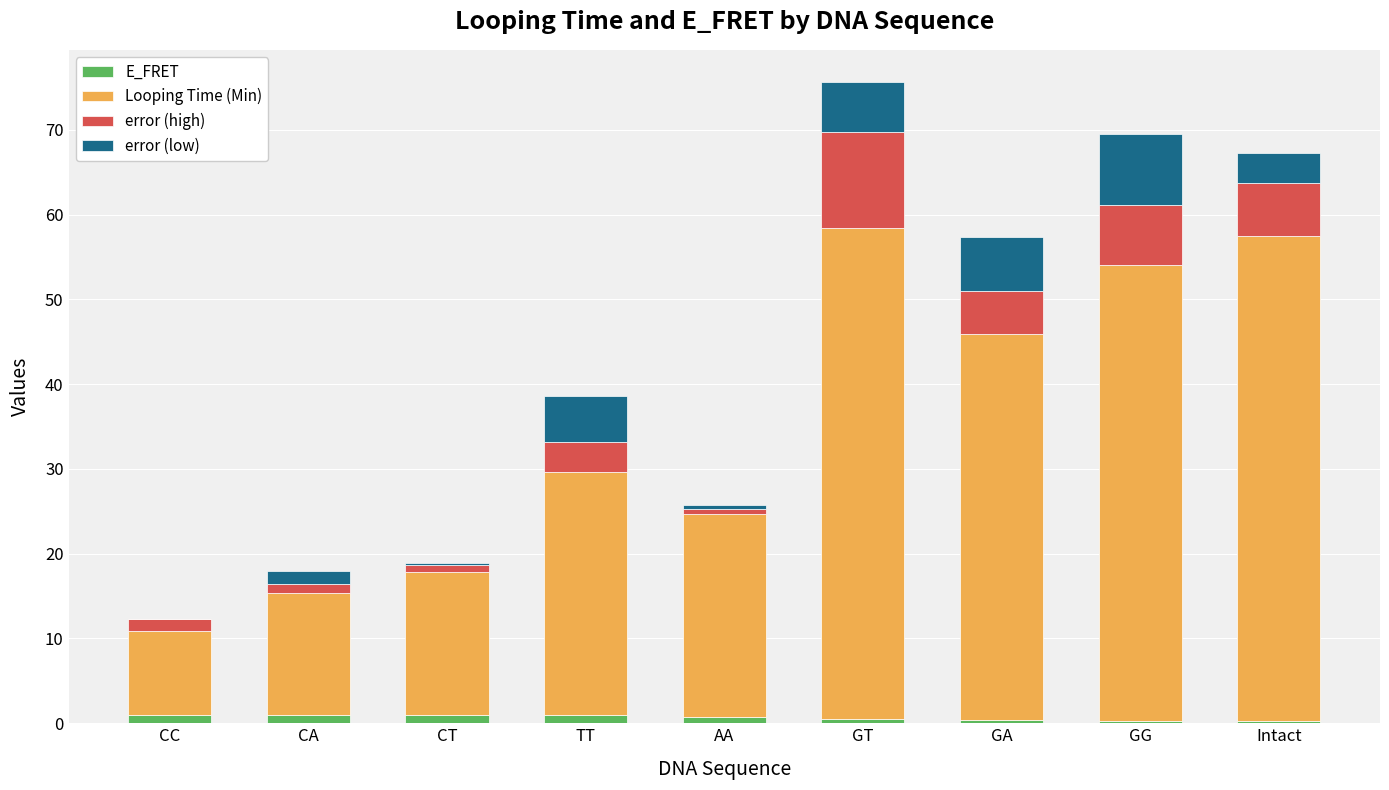

What position from the left is CC?

1